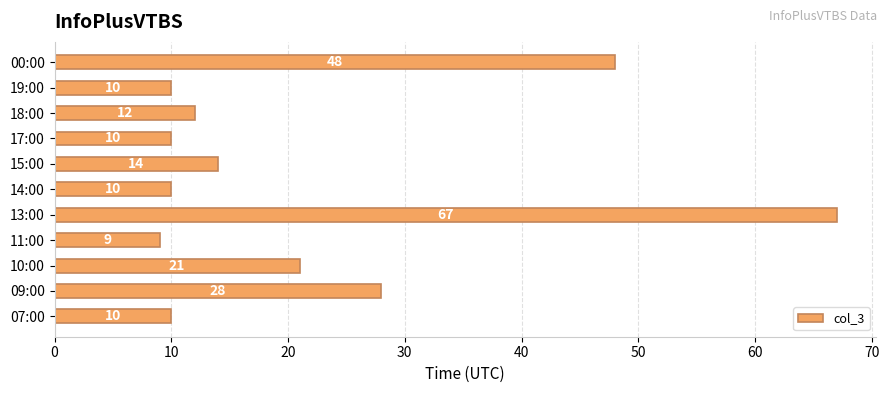

What is the change in value from 09:00 to 11:00?

-19